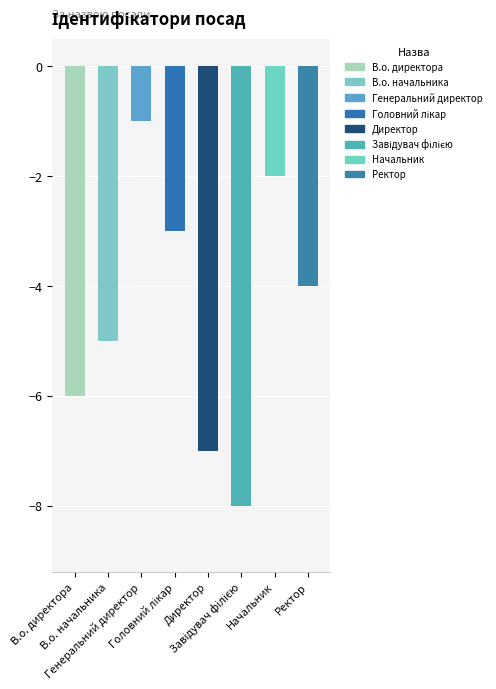

The value at Директор is 2. True or false?

False